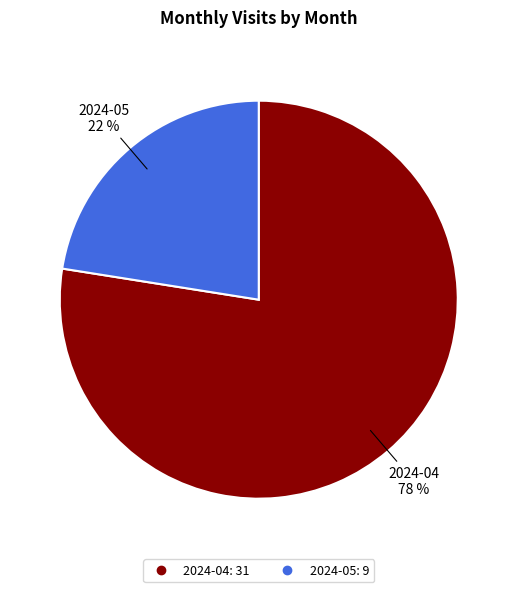

True or false: 2024-05 accounts for 22% of the total.

True